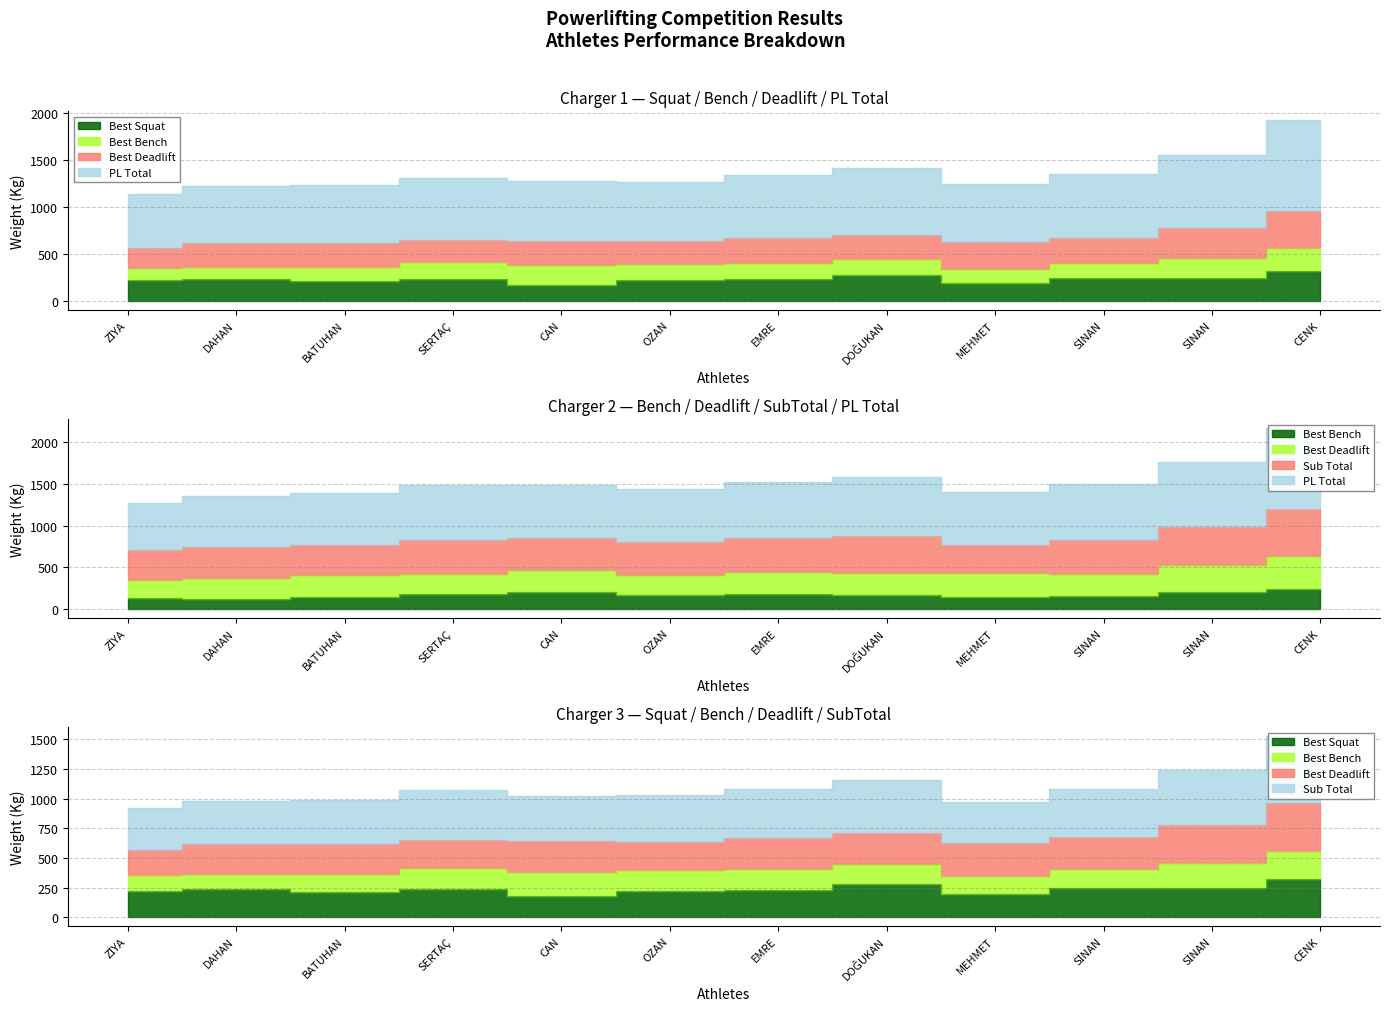

Does the chart have visible grid lines?

Yes